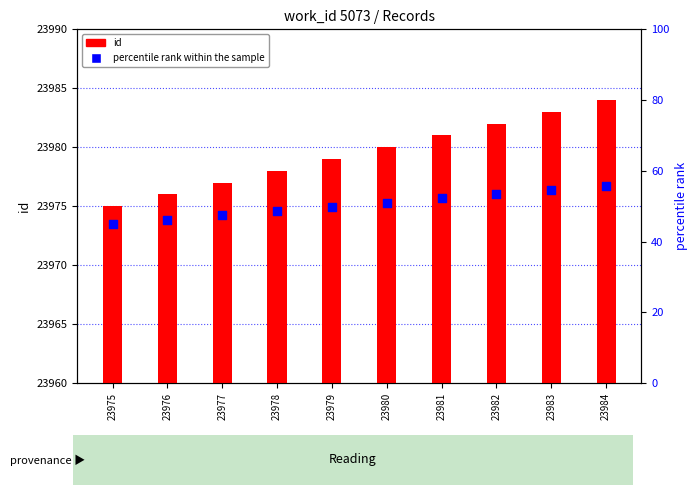

What is the total value across all series at 23975?

24020.0